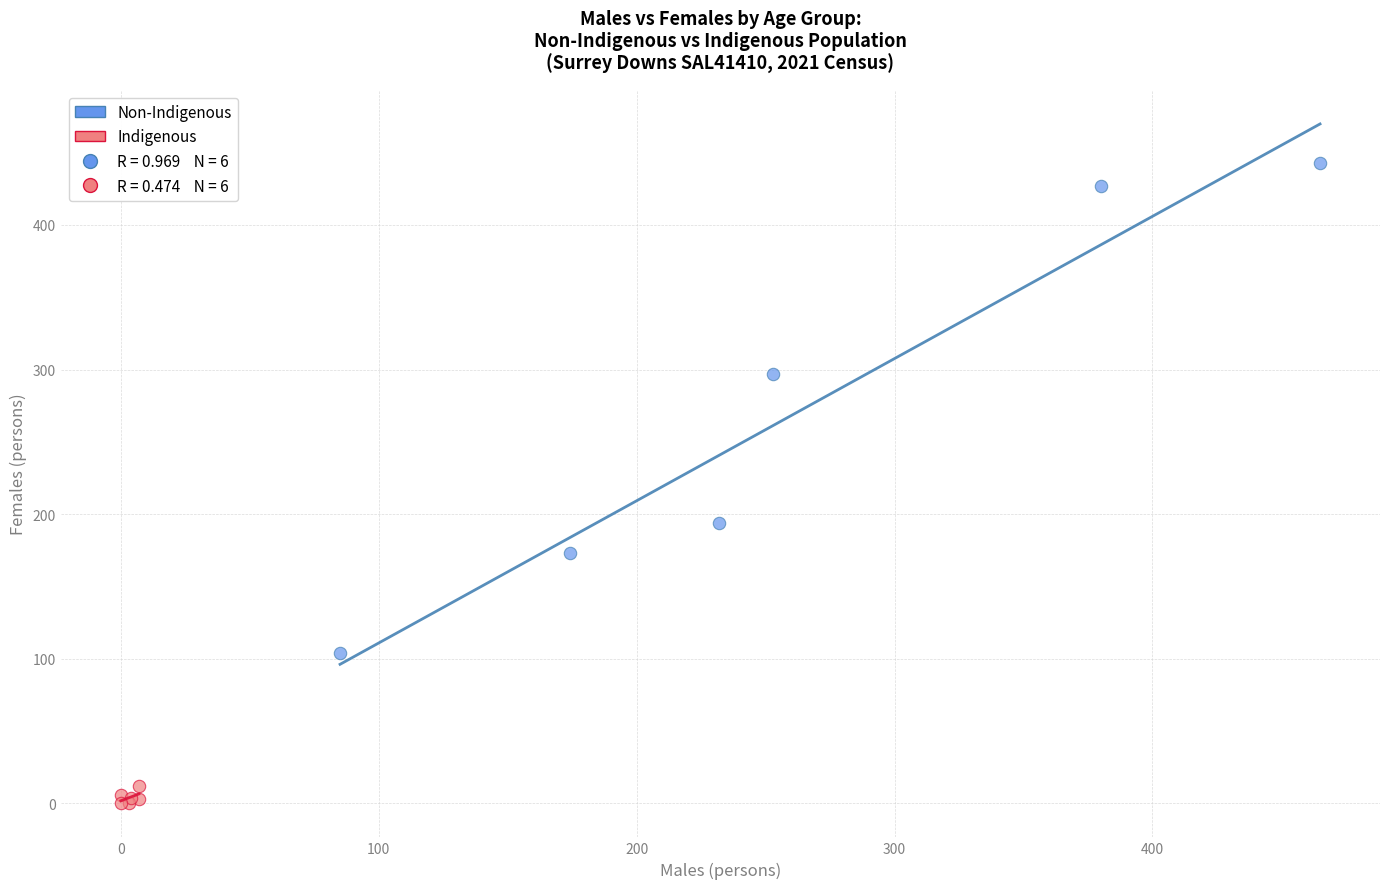

Which series reaches the minimum Y coordinate?

Indigenous